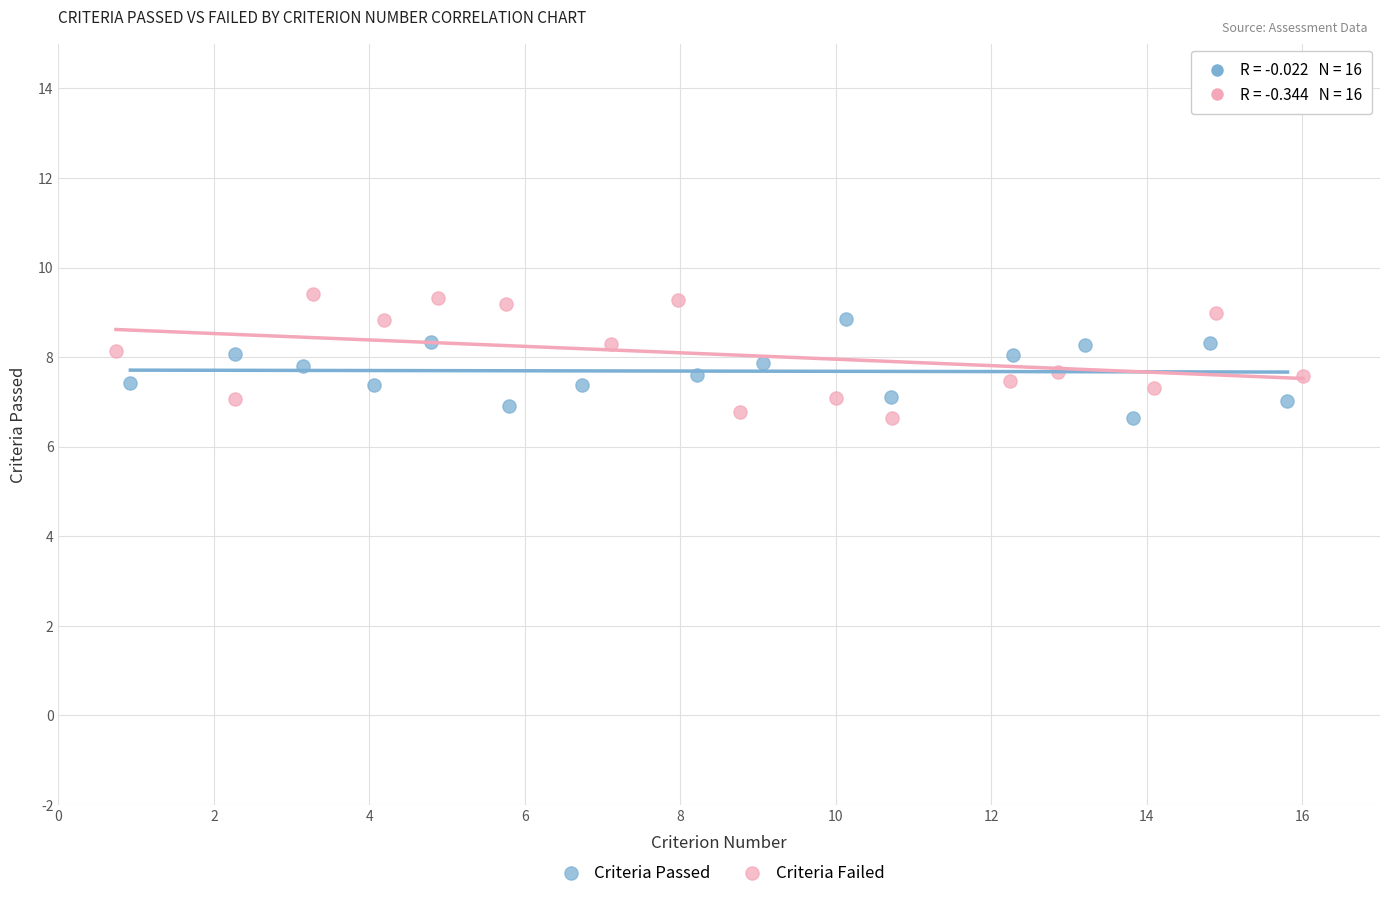

Which series contains the highest Y value?

Criteria Failed